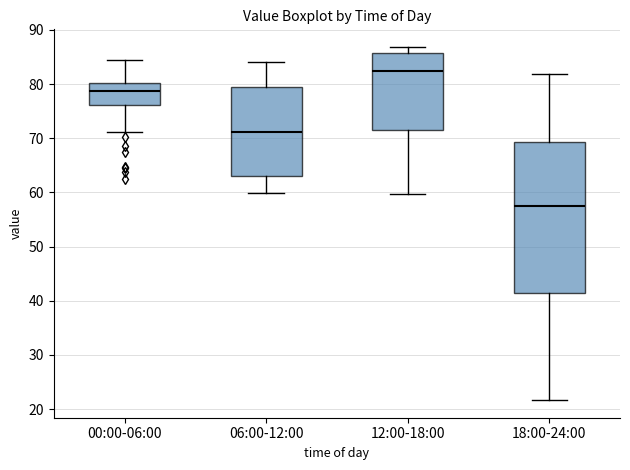

Where is the lower edge of the box for 18:00-24:00 on the y-axis? The values are not printed on the chart, so give them approximately, as read against the axis.

41